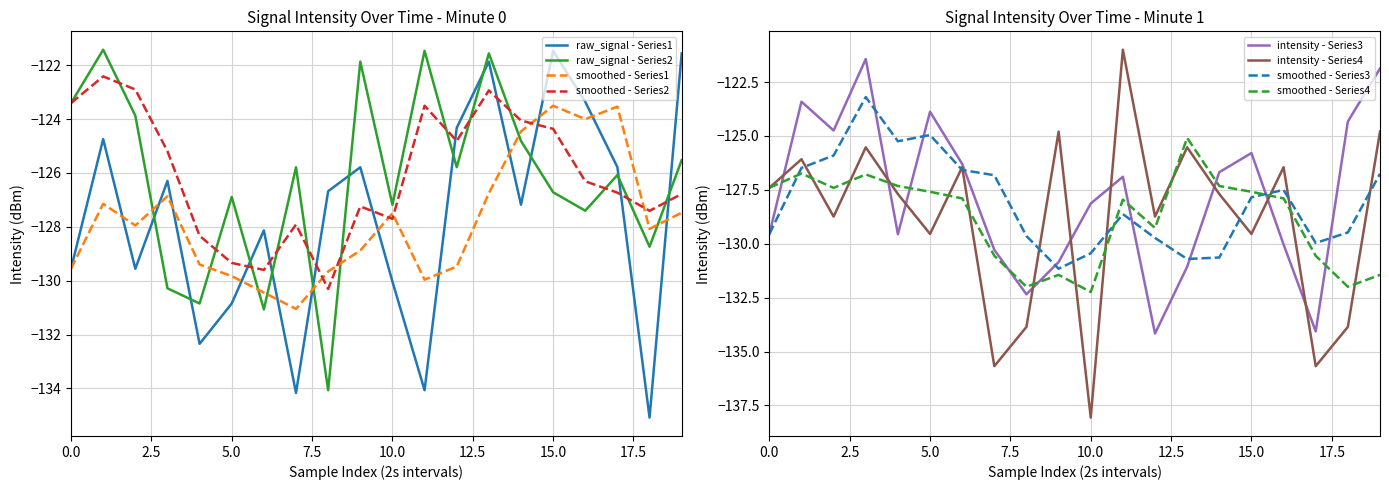

What is the label of the 10th point from the right?

10